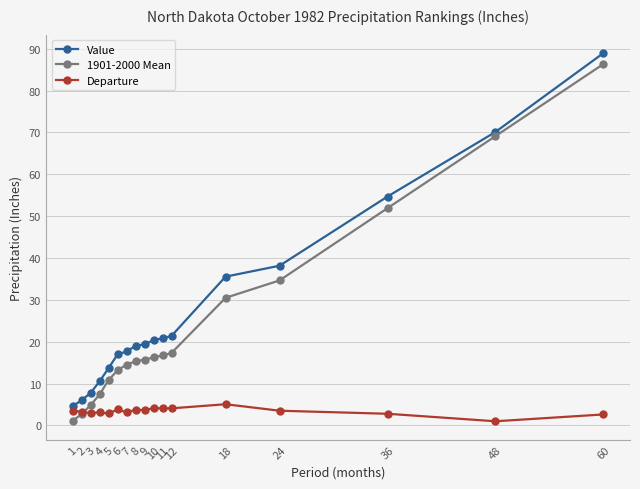

True or false: 1901-2000 Mean has a value of 5.4 at 11.

False